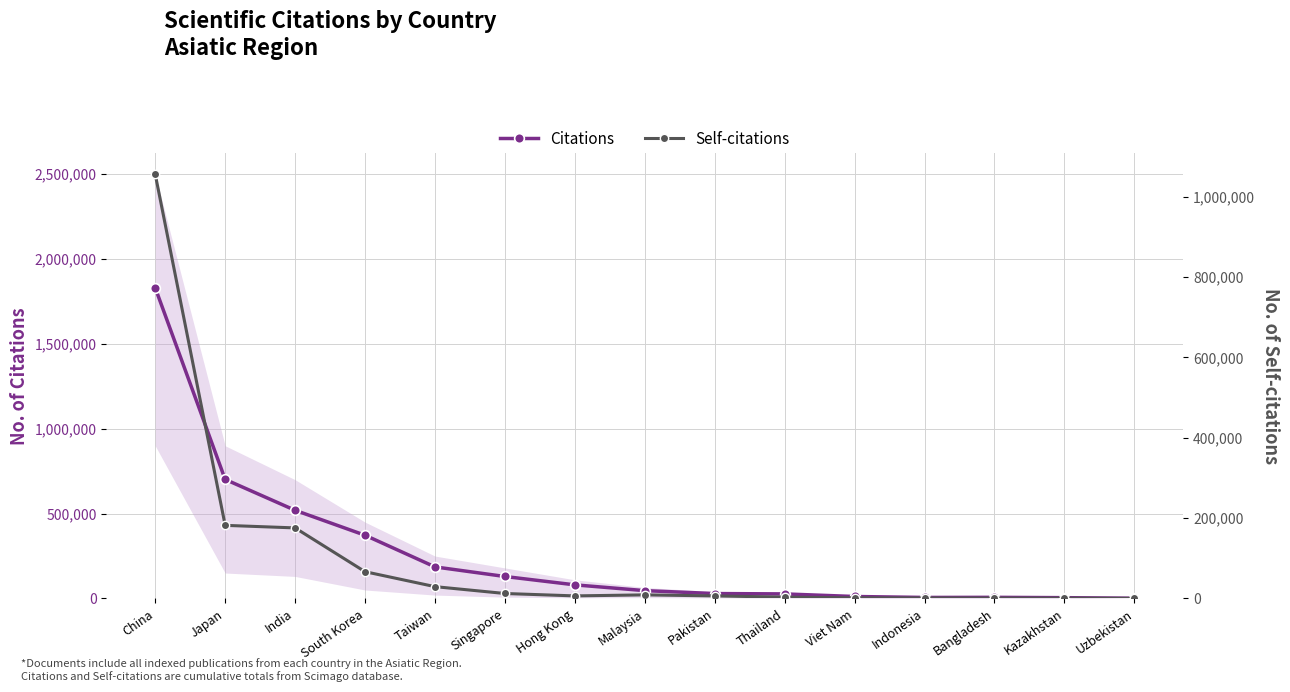

Which has a higher value, China or India?

China